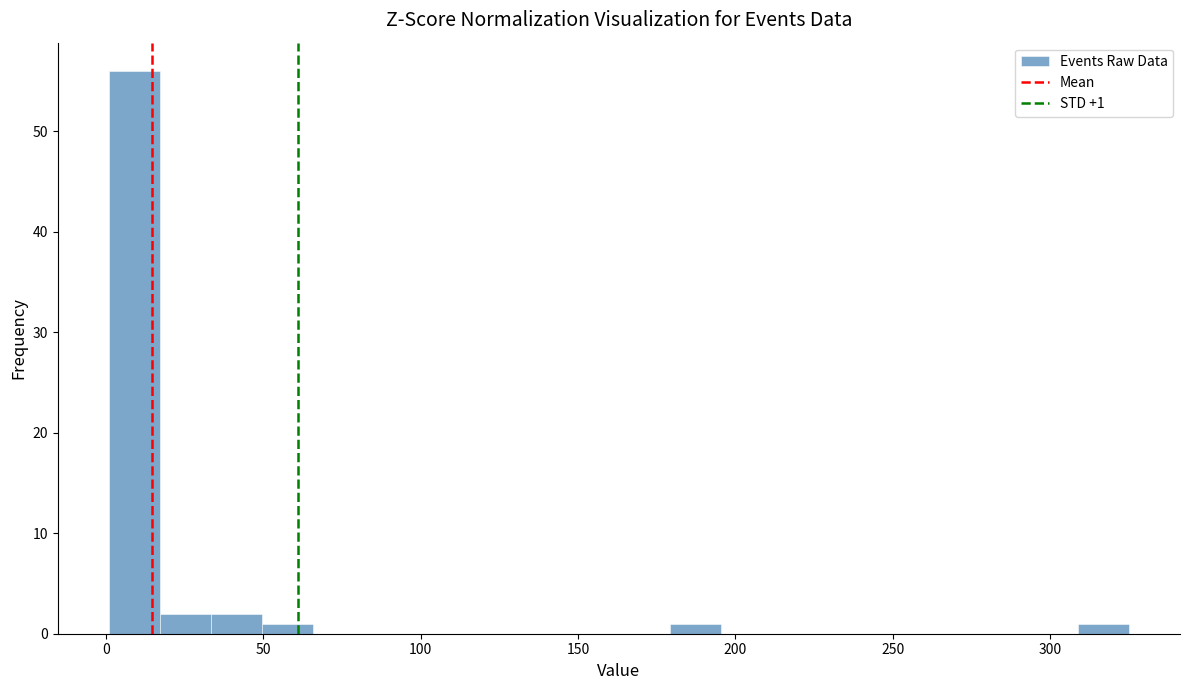

Around what value on the x-axis is the tallest bar? Give the approximate position of its centre, as read against the axis.

10